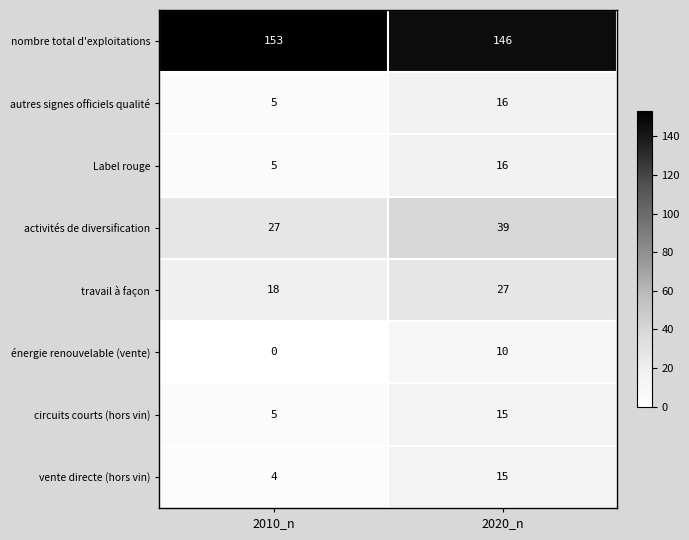

What is the maximum value shown in the chart?

153